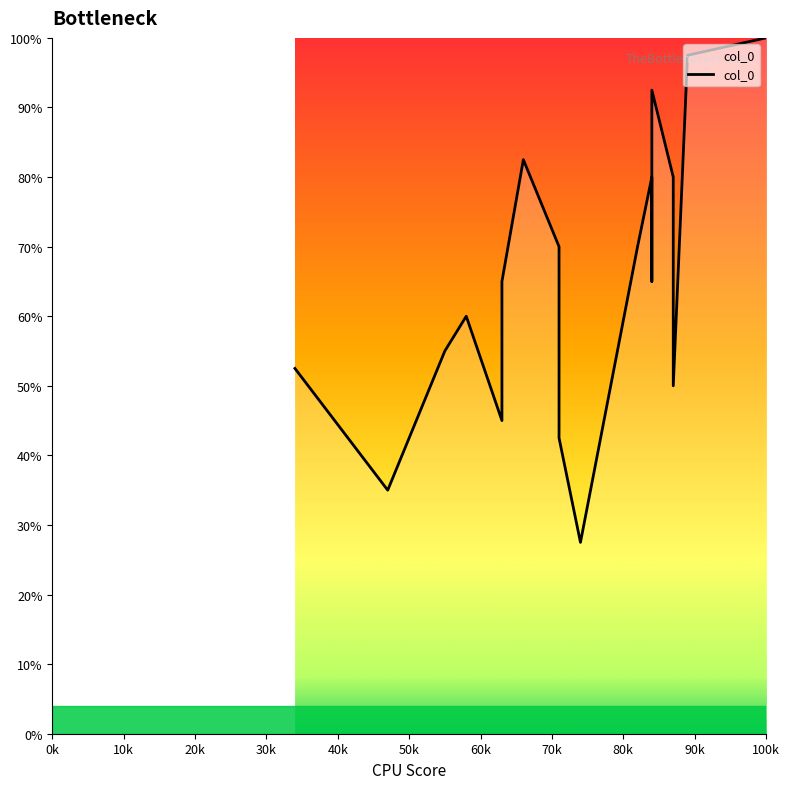

The value at 84 is 92.5. True or false?

True